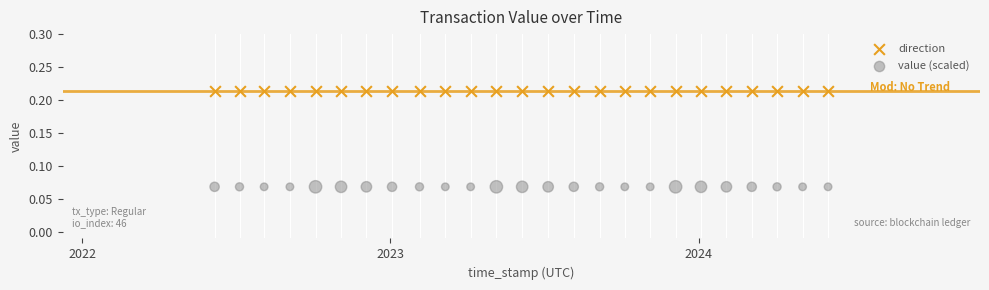

Which series contains the highest Y value?

direction